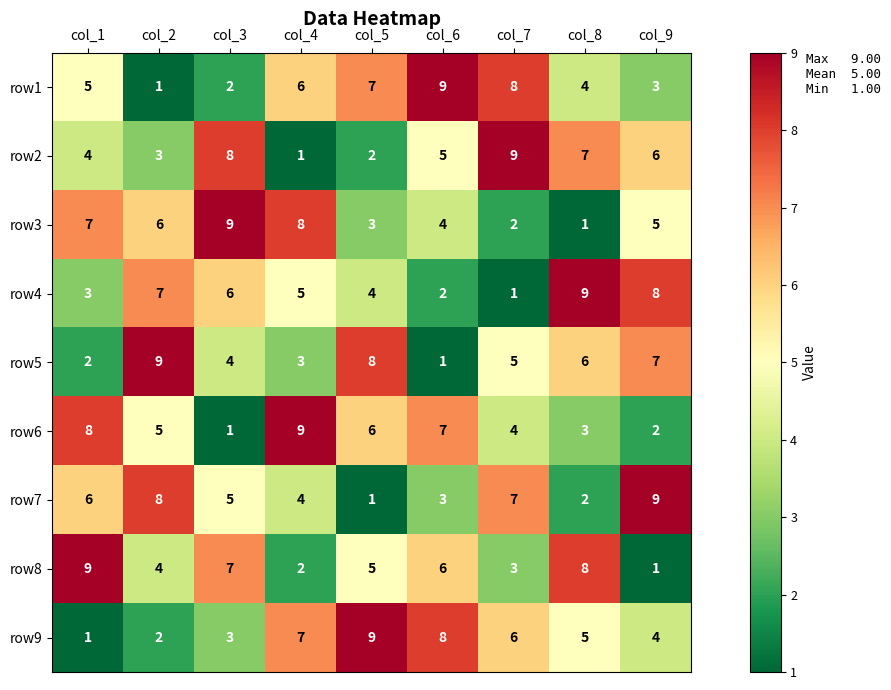

What value does the row1 series have at col_5?

7